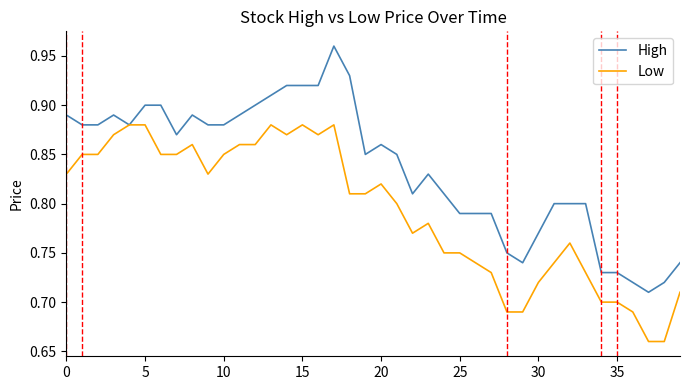

Rank the series by their average value, from highest to lowest.

High, Low